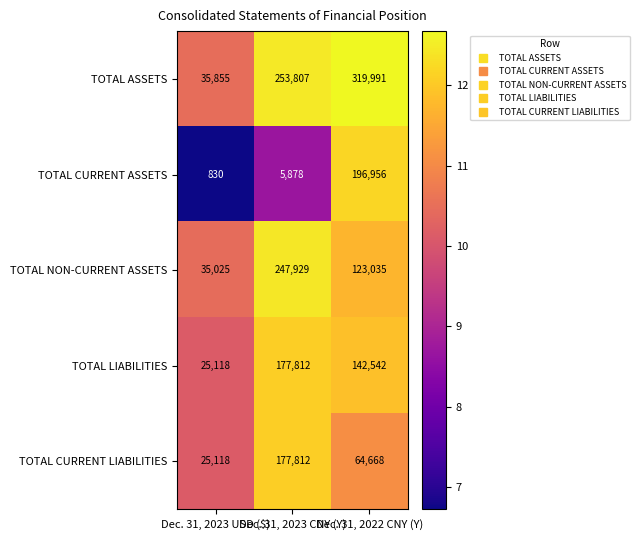

Which series has the largest total across all categories?

TOTAL ASSETS